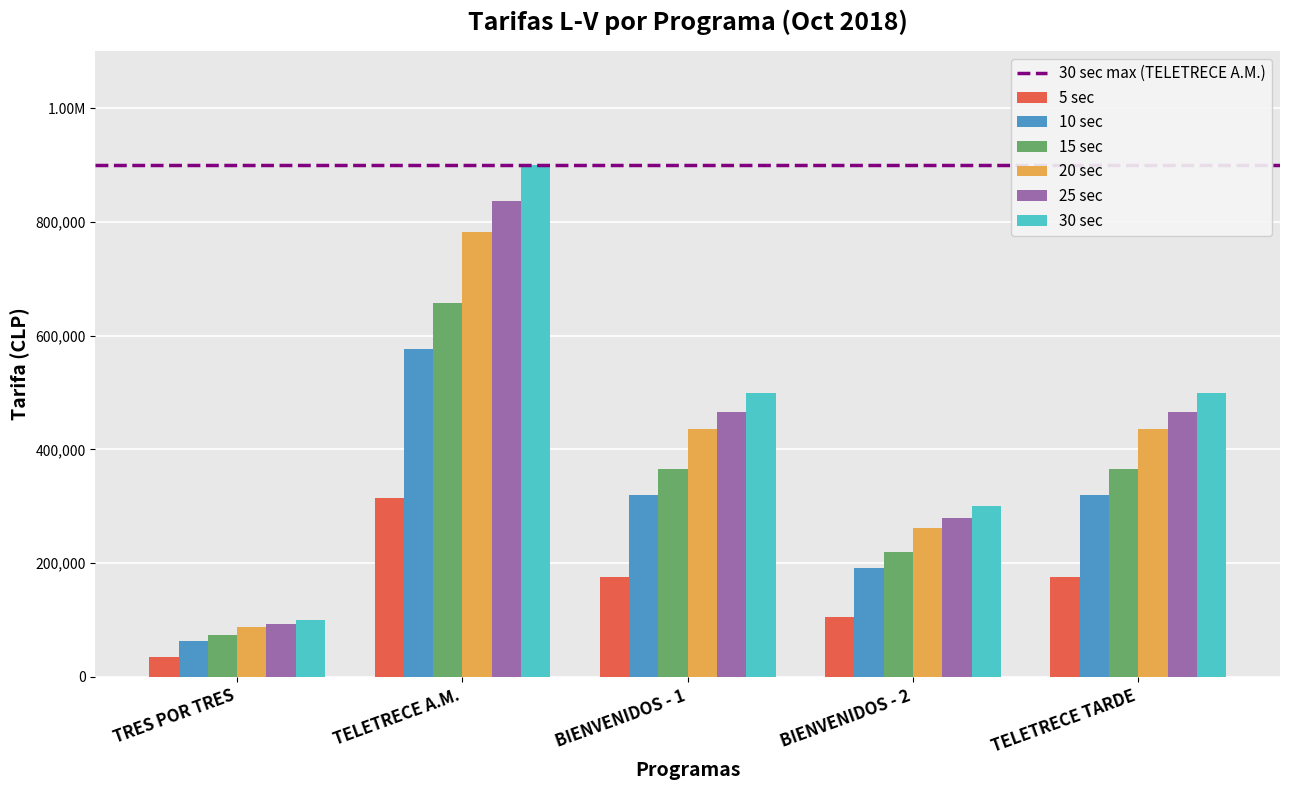

Does the chart contain stacked bars?

No